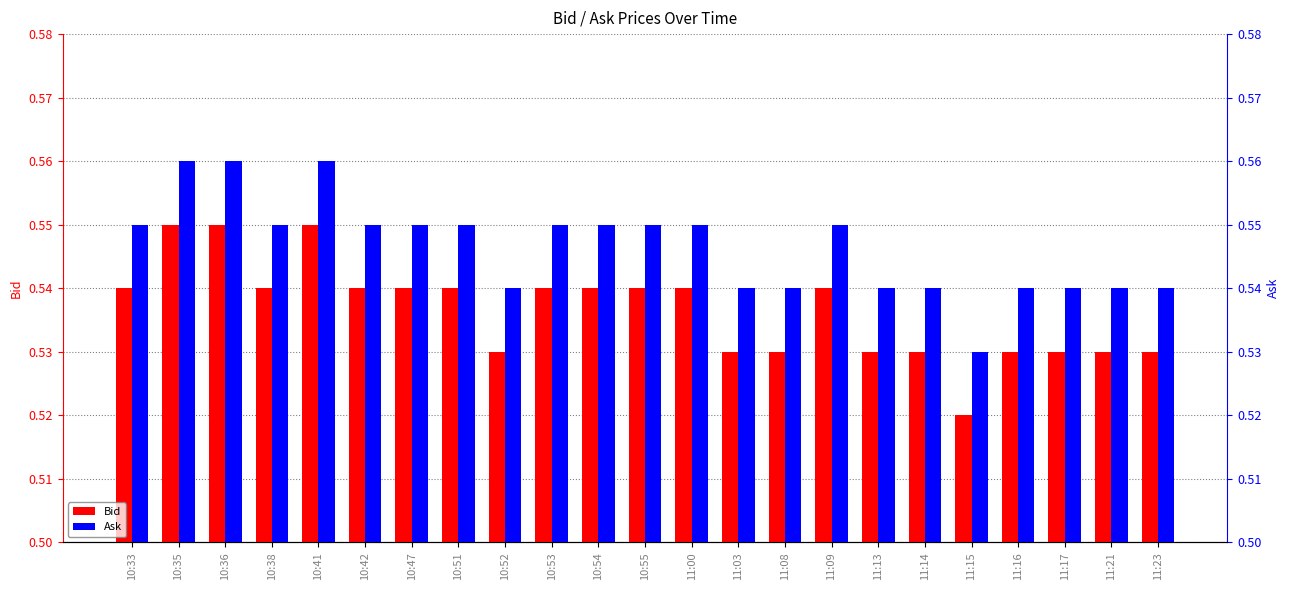

The value of Bid at 11:13 is 0.5. True or false?

True